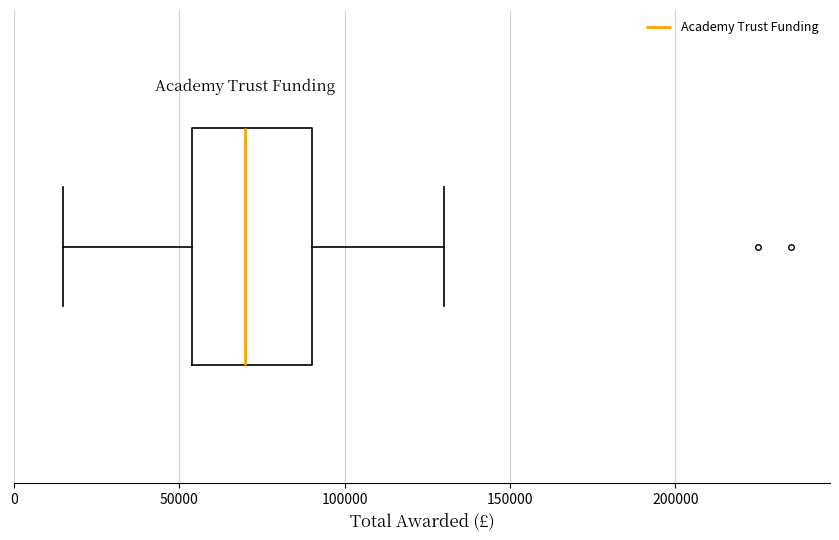

Read this box plot against the x-axis: the position of the median line, the range covered by the box, and the ends of both whiskers. The values are not printed on the chart, so give them approximately, as read against the axis.

median 70000, box 55000 to 90000, whiskers 15000 to 130000